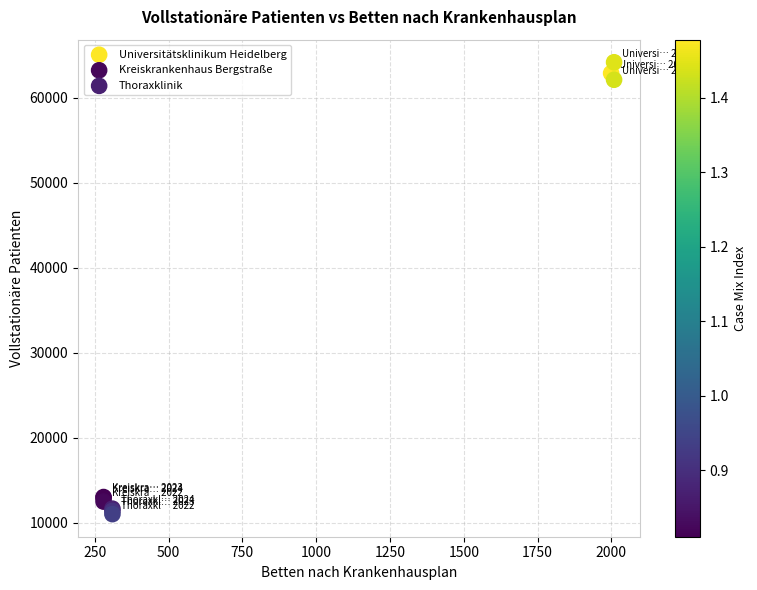

Which series reaches the maximum Y coordinate?

Universitätsklinikum Heidelberg